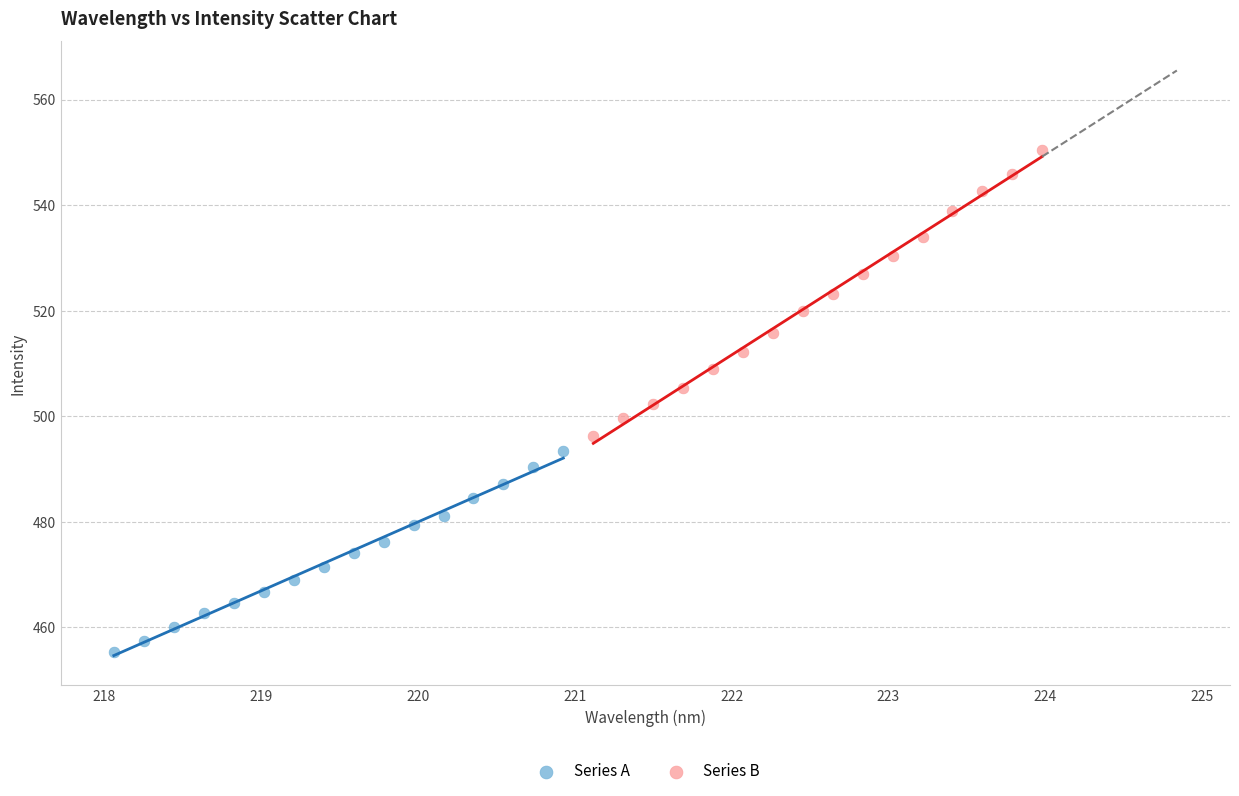

Which series reaches the minimum Y coordinate?

Series A